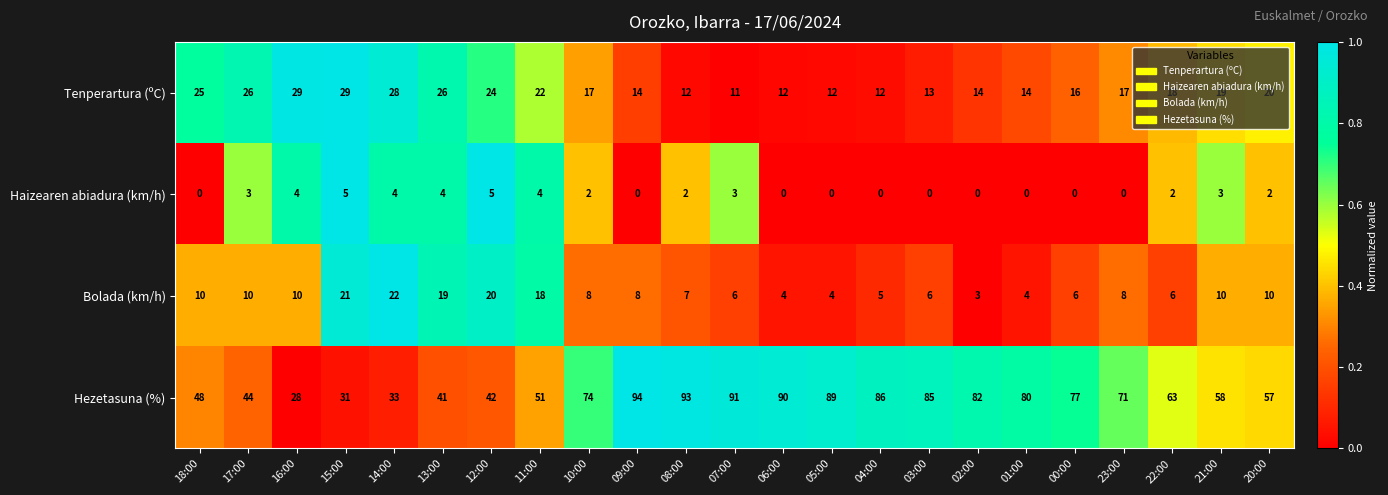

Is it true that Haizearen abiadura (km/h) equals 4 at 11:00?

True